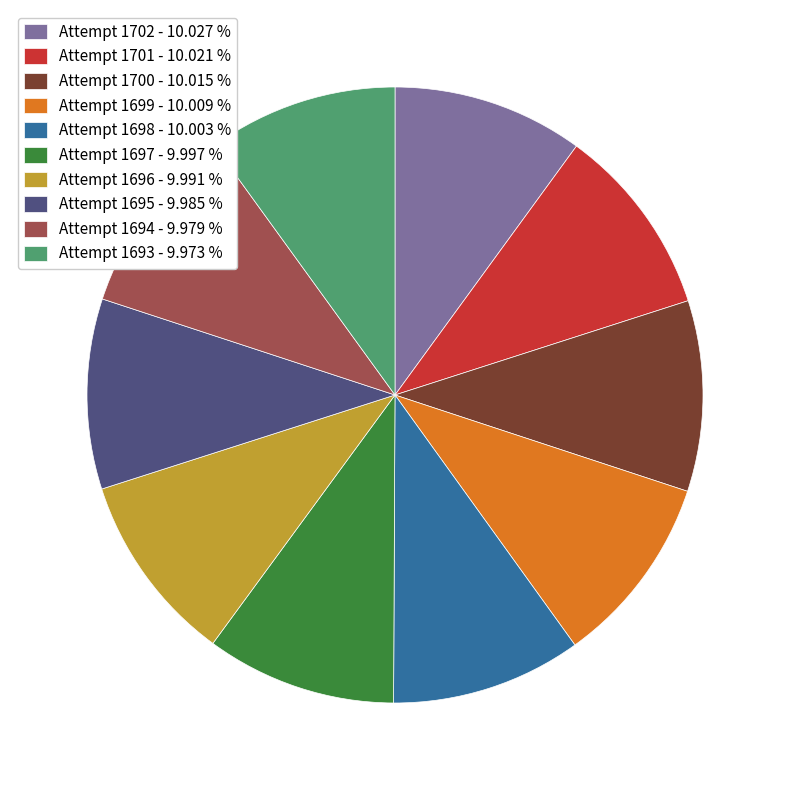

What is the ratio of the value at Attempt 1697 to the value at Attempt 1699?

1.0